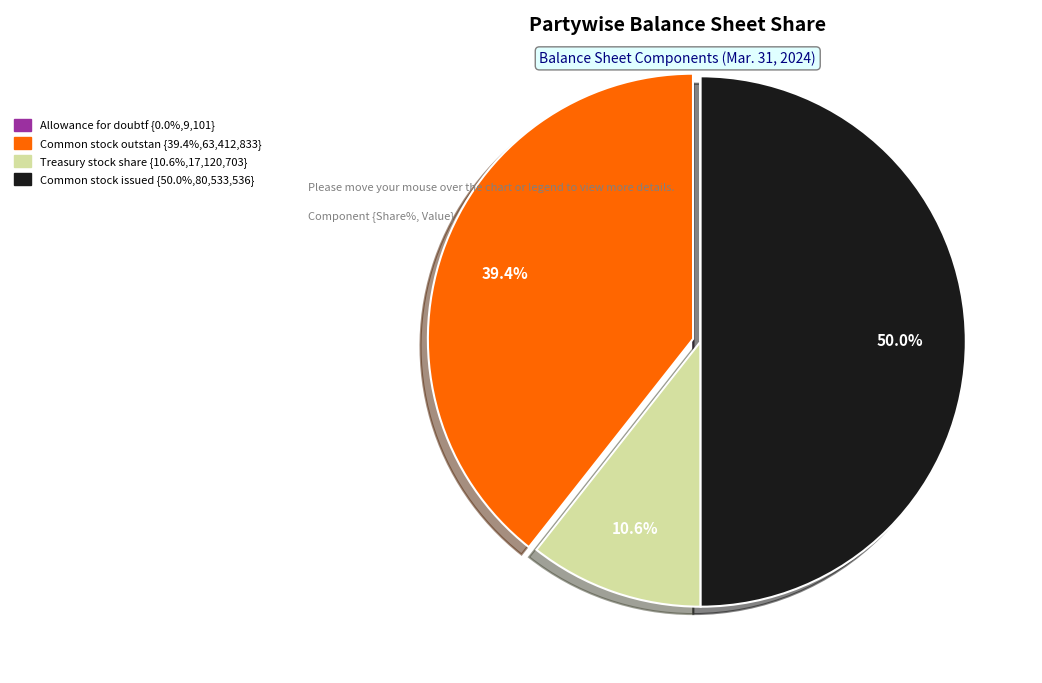

Count the number of slices in the pie.

4